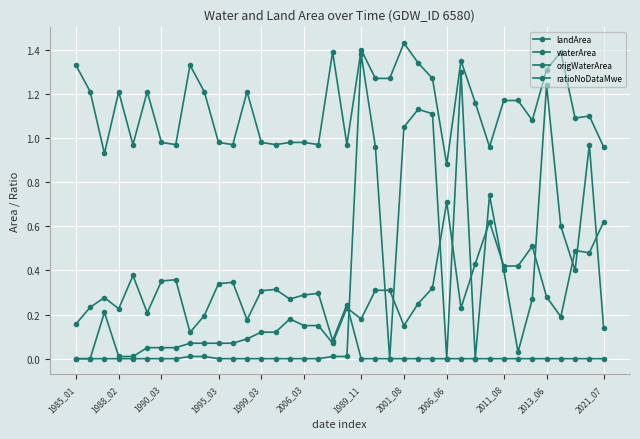

In origWaterArea, how many points are lower than both neighbors (excluding endpoints)?

5